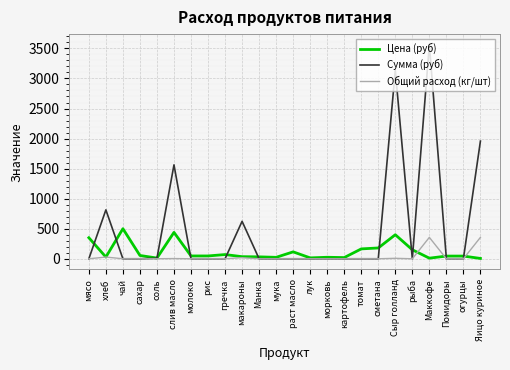

At which category does Сумма (руб) reach its first local peak?

хлеб